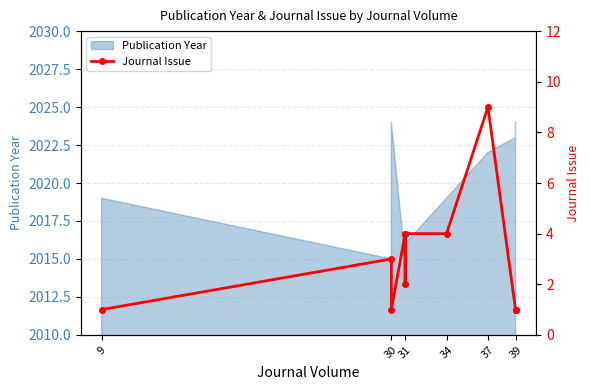

What is the difference between the maximum and minimum values?

8